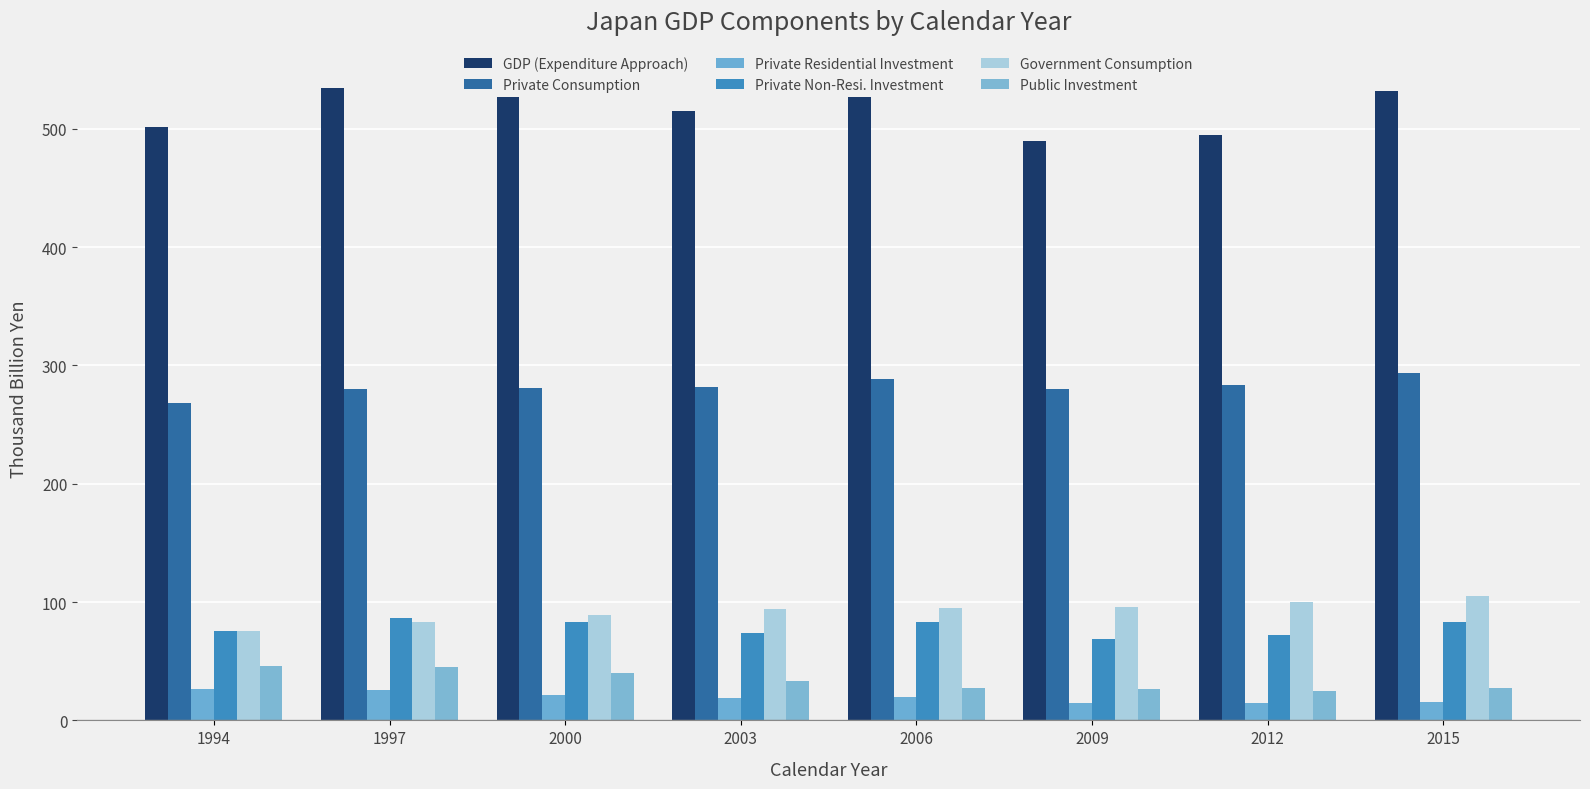

At how many categories does at least one series exceed 338?

8